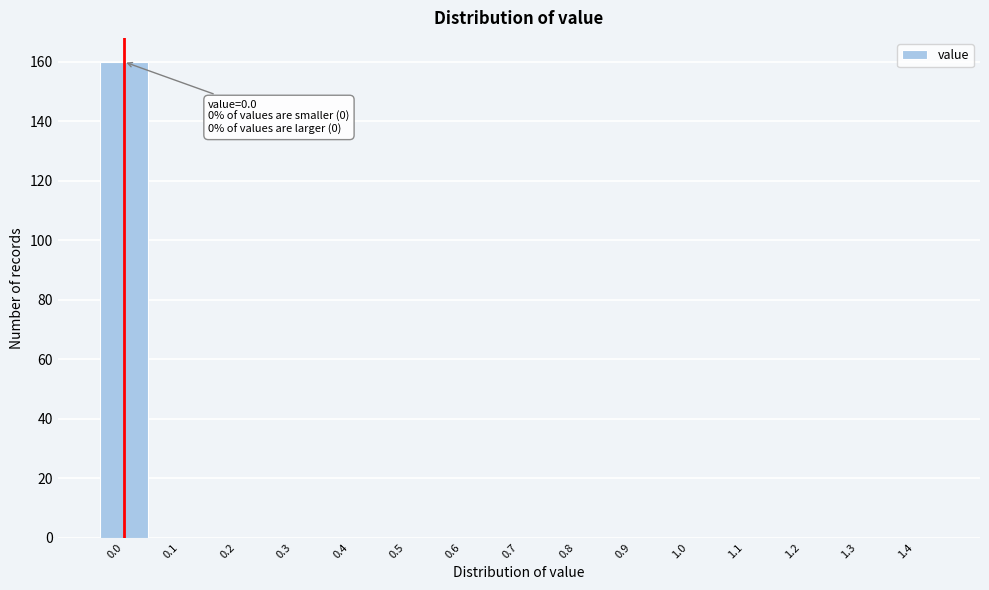

Reading left to right, what are all the values shown in this chart?

0.0=160	0.1=0	0.2=0	0.3=0	0.4=0	0.5=0	0.6=0	0.7=0	0.8=0	0.9=0	1.0=0	1.1=0	1.2=0	1.3=0	1.4=0